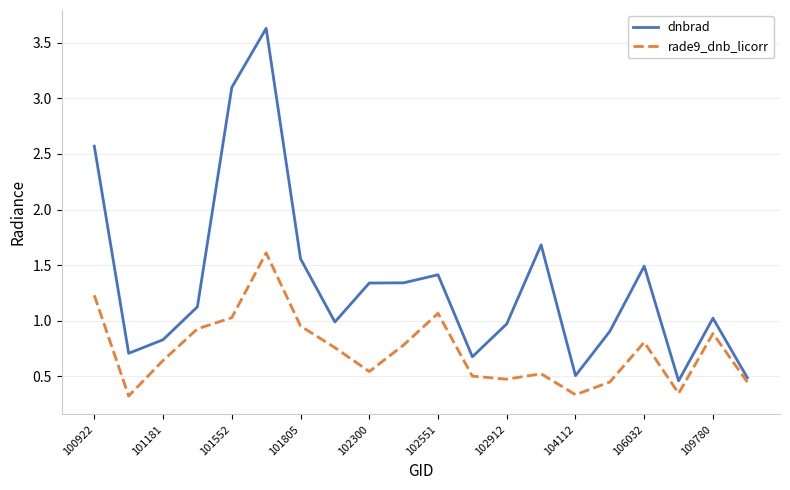

Rank the series by their average value, from lowest to highest.

rade9_dnb_licorr, dnbrad